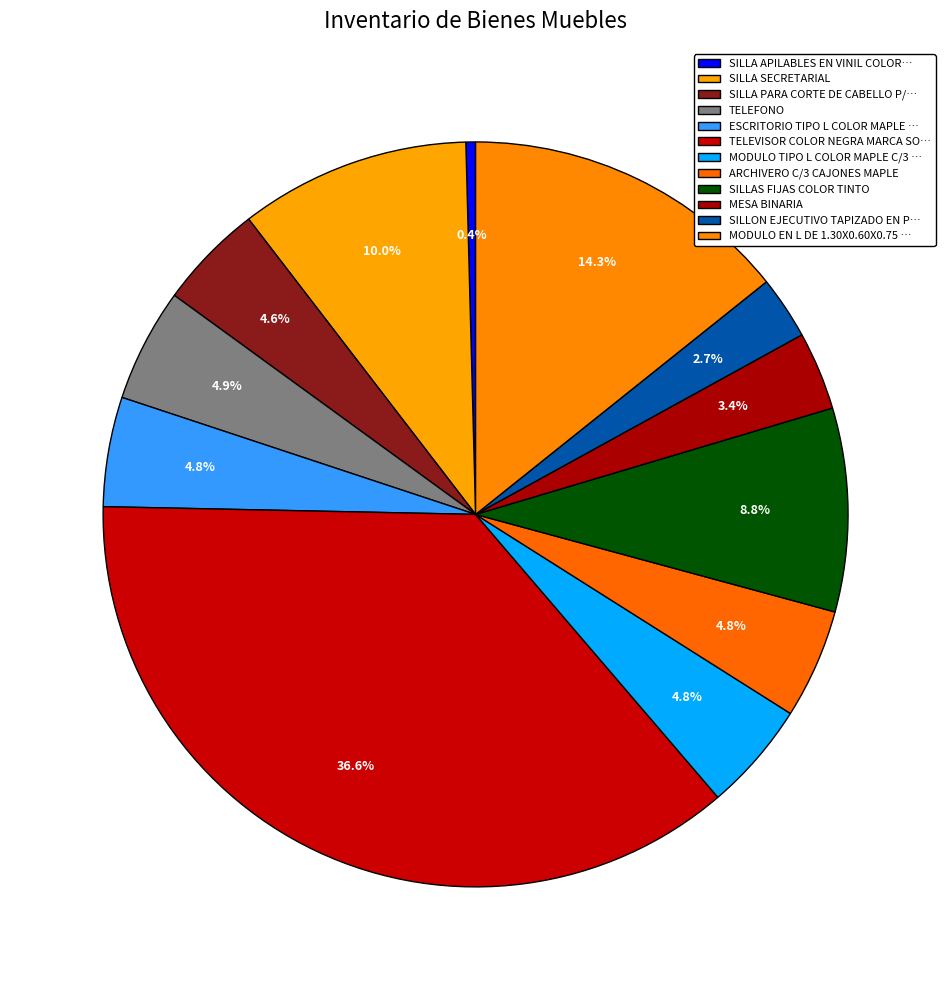

Rank the categories by value from highest to lowest.

TELEVISOR COLOR NEGRA MARCA SONY, MODULO EN L DE 1.30X0.60X0.75 MTS., SILLA SECRETARIAL, SILLAS FIJAS COLOR TINTO, TELEFONO, ESCRITORIO TIPO L COLOR MAPLE CON 3 CAJONES, MODULO TIPO L COLOR MAPLE C/3 CAJONES, ARCHIVERO C/3 CAJONES MAPLE, SILLA PARA CORTE DE CABELLO P/ADULTO, MESA BINARIA, SILLON EJECUTIVO TAPIZADO EN PIEL, SILLA APILABLES EN VINIL COLOR NEGRO